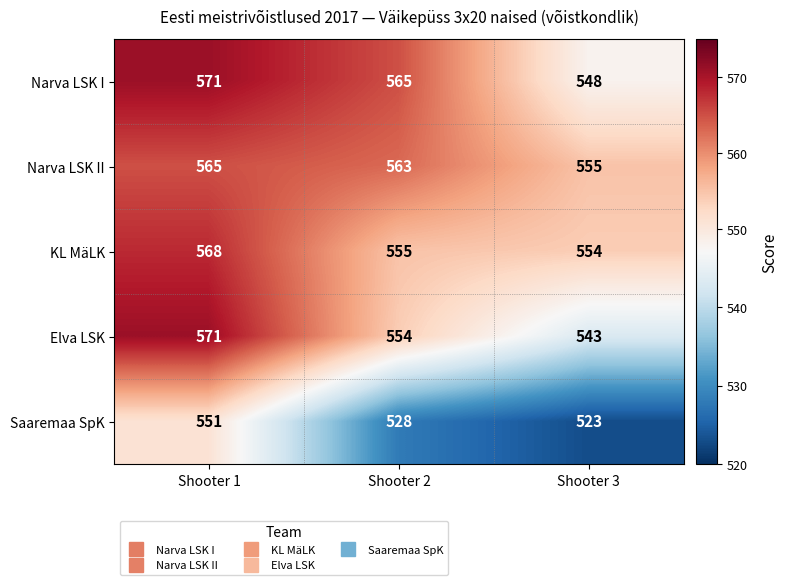

What is the sum of all Saaremaa SpK values?

1602